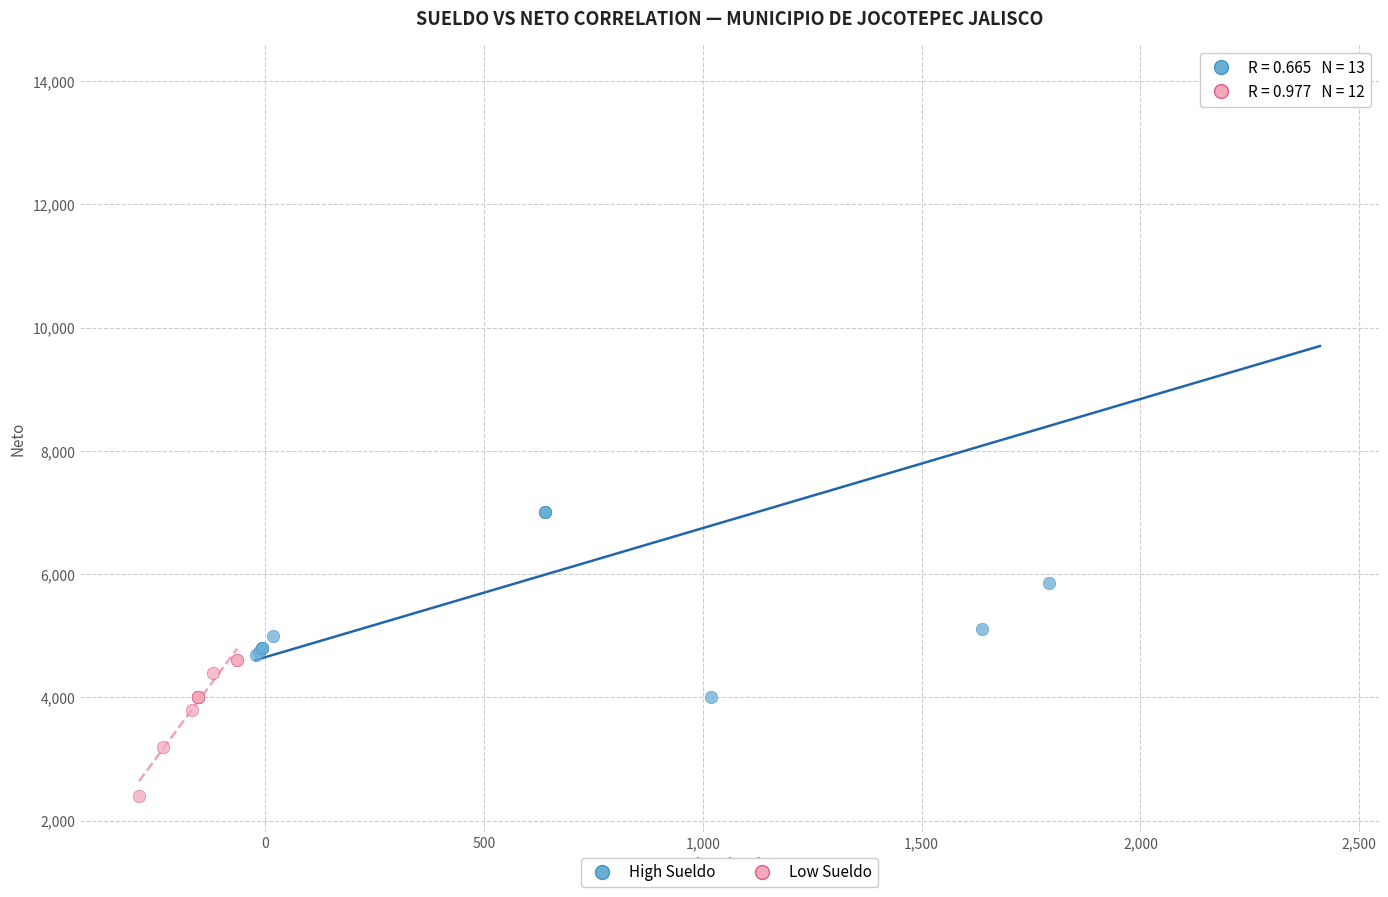

Which series has the largest Y range (max minus min)?

High Sueldo